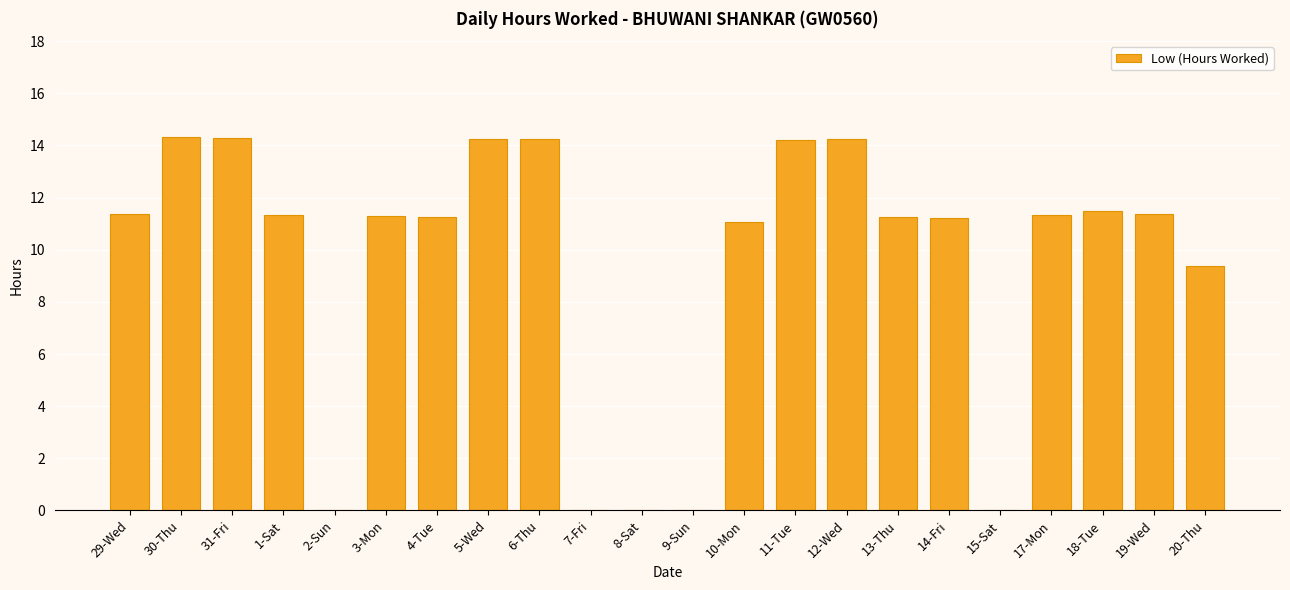

Is it true that the value at 29-Wed is 11.4?

True